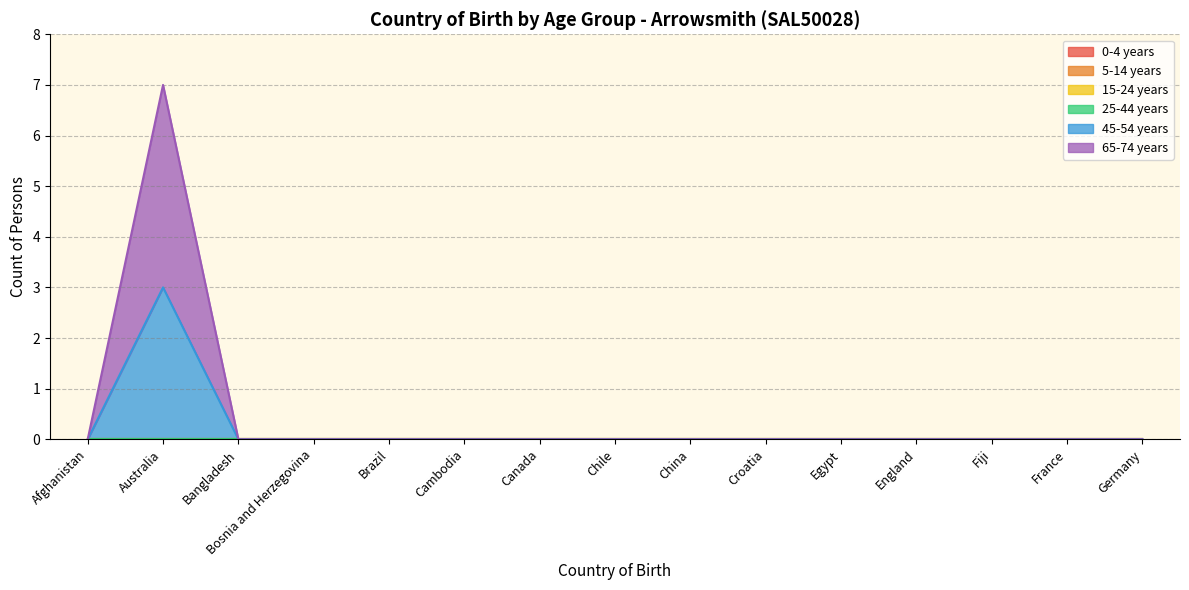

Reading right to left, what are all the values shown in this chart?

0-4 years: 0	0	0	0	0	0	0	0	0	0	0	0	0	0	0
5-14 years: 0	0	0	0	0	0	0	0	0	0	0	0	0	0	0
15-24 years: 0	0	0	0	0	0	0	0	0	0	0	0	0	0	0
25-44 years: 0	0	0	0	0	0	0	0	0	0	0	0	0	0	0
45-54 years: 0	0	0	0	0	0	0	0	0	0	0	0	0	3	0
65-74 years: 0	0	0	0	0	0	0	0	0	0	0	0	0	4	0